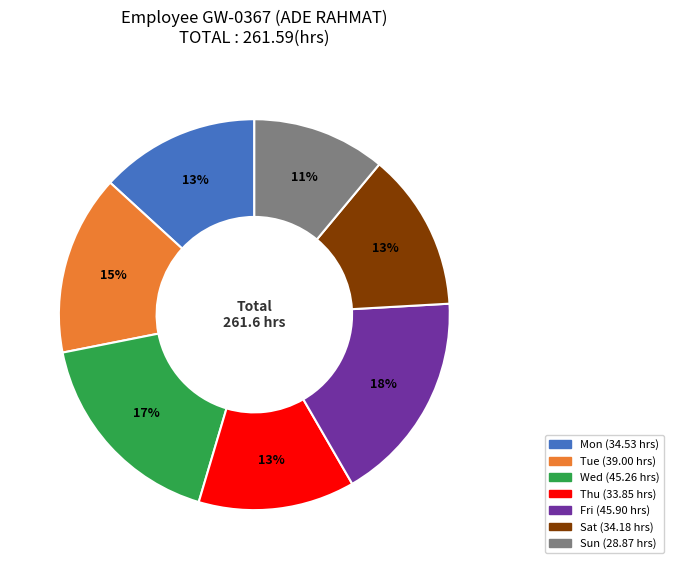

Is there any slice that represents more than half of the pie?

No